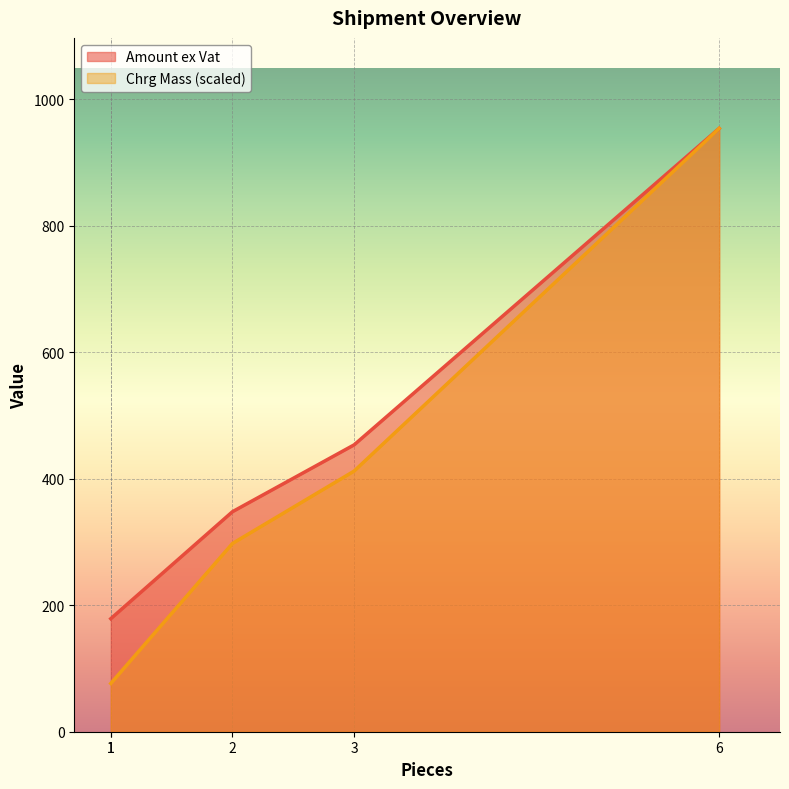

Where does the Chrg Mass series first go above 297?

2